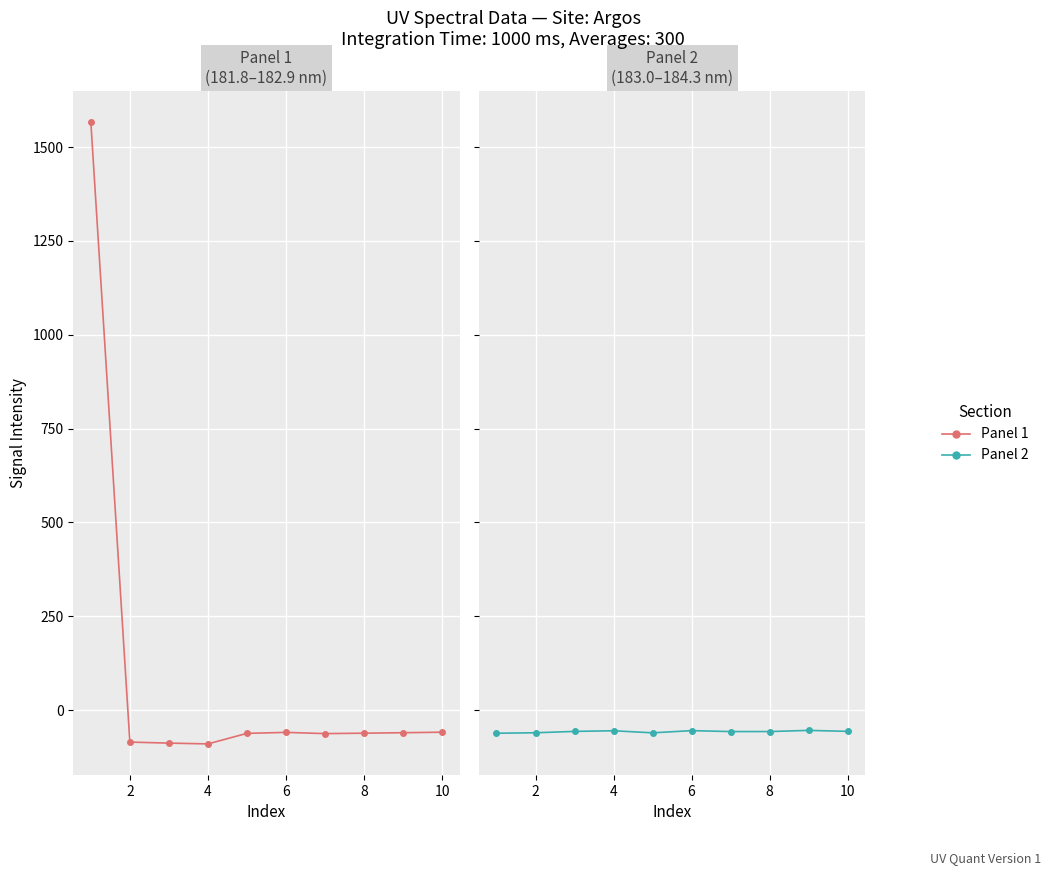

What are all the series names shown in the legend?

Panel 1, Panel 2